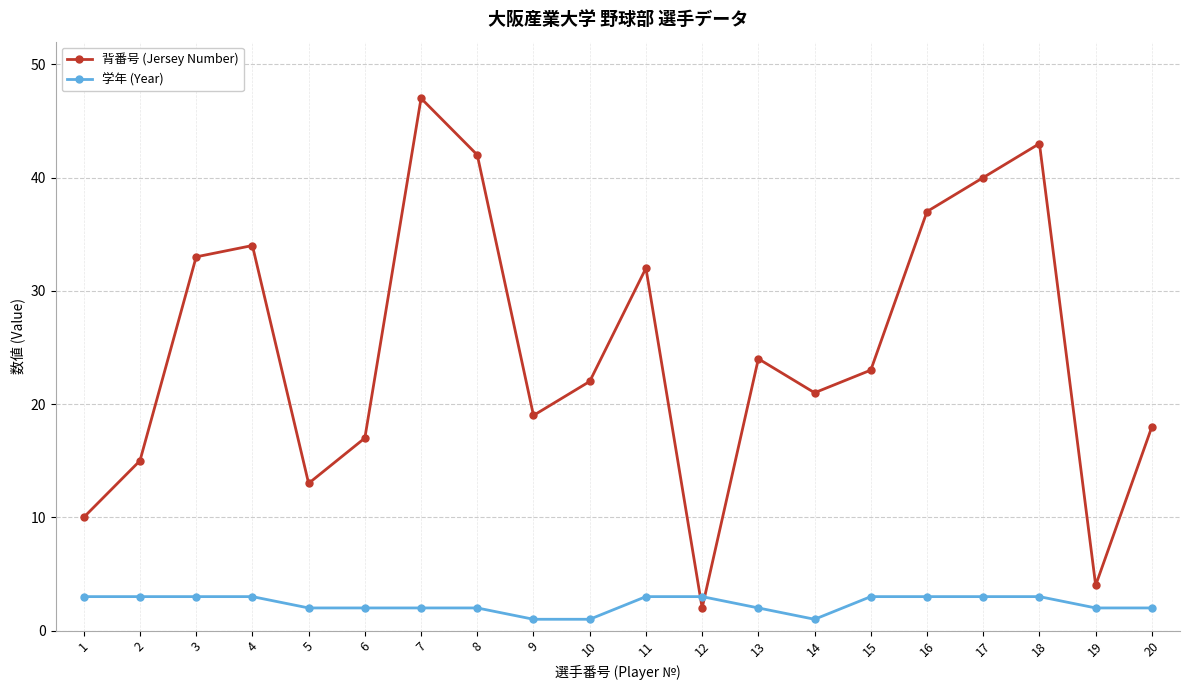

Which series ends up on top after the final intersection of 学年 (Year) and 背番号 (Jersey Number)?

背番号 (Jersey Number)